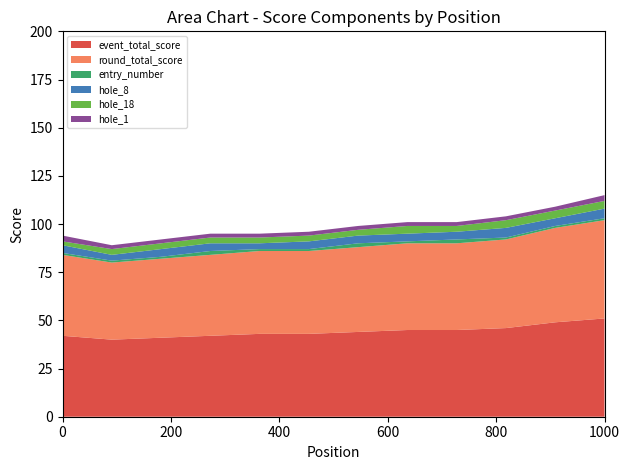

Reading left to right, what are all the values shown in this chart?

event_total_score: 42	40	41	42	43	43	44	45	45	46	49	51
round_total_score: 42	40	41	42	43	43	44	45	45	46	49	51
entry_number: 1	1	1	2	1	1	2	1	2	1	1	1
hole_8: 4	3	4	4	3	4	4	4	4	5	4	5
hole_18: 2	3	3	3	3	3	3	4	3	4	4	4
hole_1: 3	2	2	2	2	2	2	2	2	2	2	3